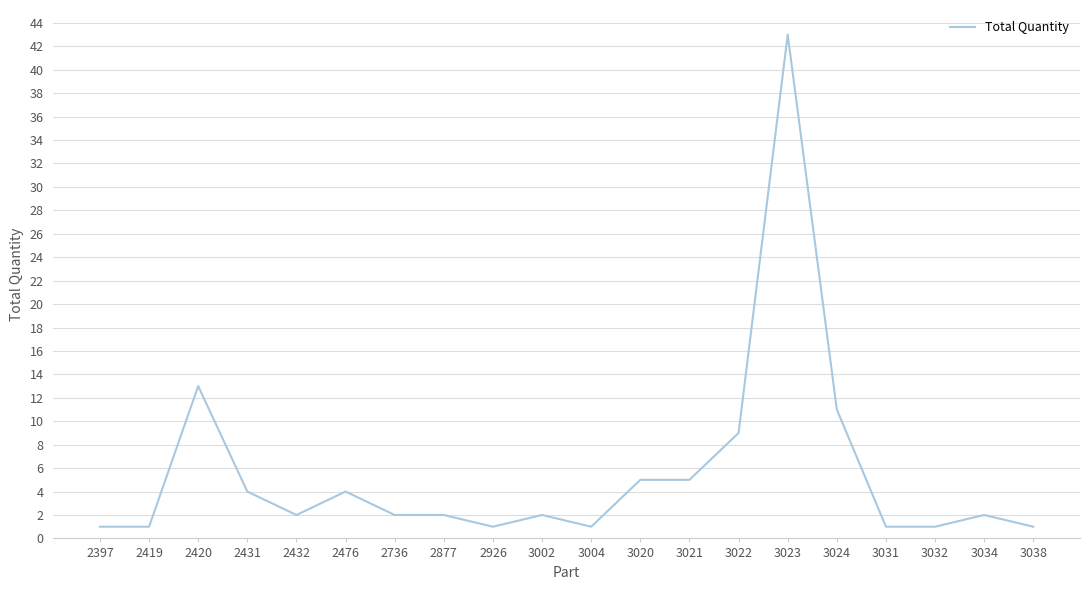

Where does the data first go above 2?

2420